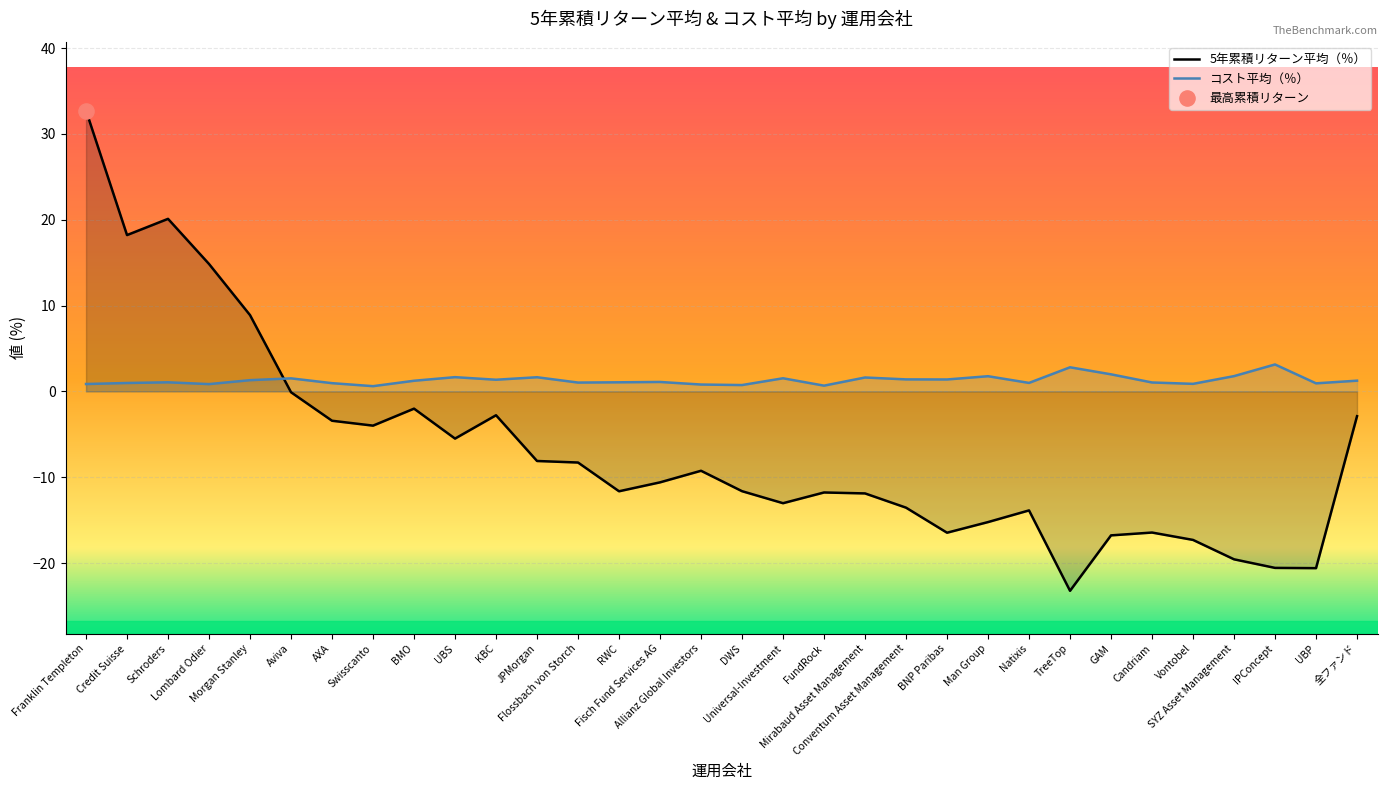

What is the total value across all series at Mirabaud Asset Management?

-10.3